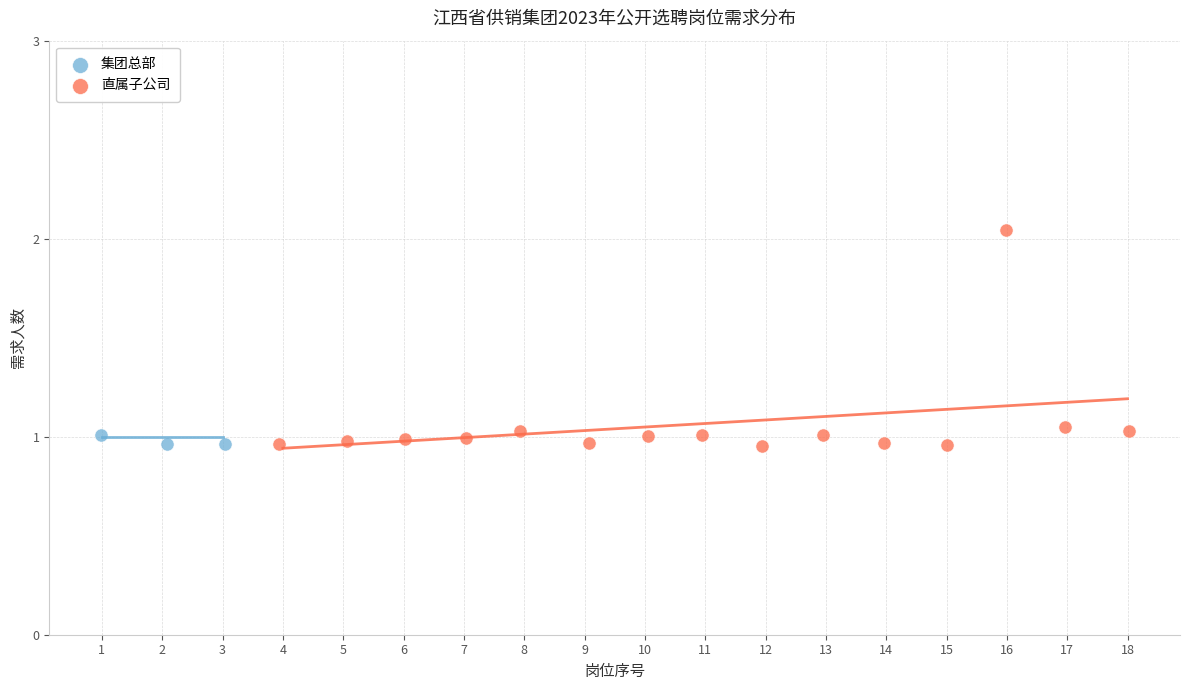

Which series has the widest spread of Y values?

直属子公司